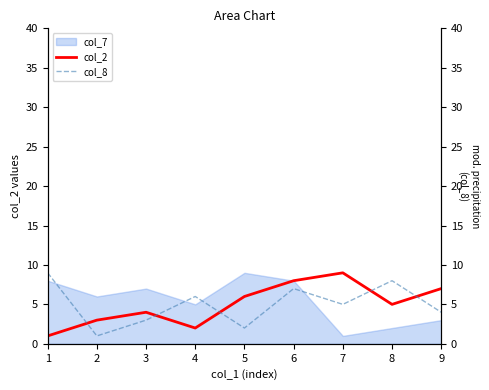

At which category does col_2 reach its first local valley?

4